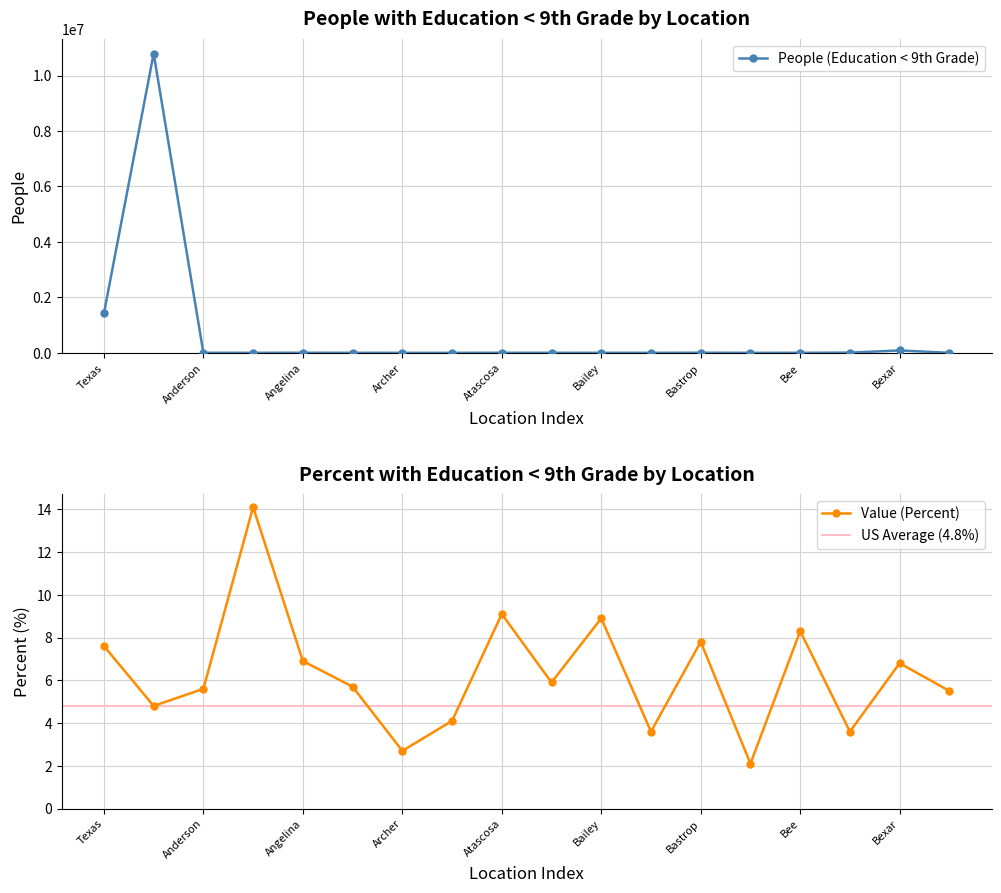

At Bee, list the series in order from largest to smallest.

People (Education < 9th Grade), Value (Percent)